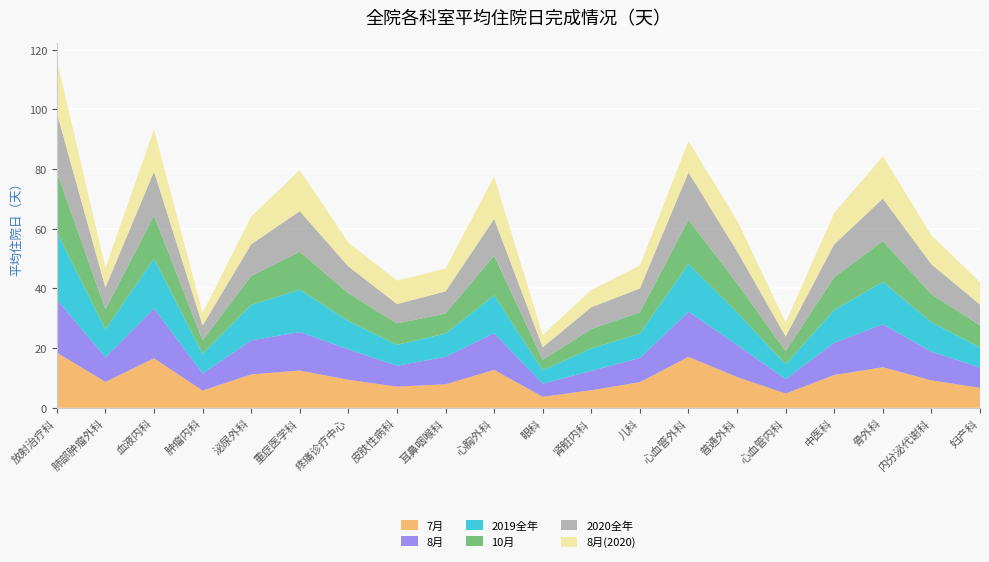

Reading right to left, list all the values displayed in this chart.

7月: 6.7	9.2	13.6	11.0	4.8	10.3	17.1	8.6	5.9	3.7	12.7	7.9	7.1	9.4	12.5	11.2	5.8	16.6	8.7	18.5
8月: 6.8	9.6	14.4	10.8	4.8	10.8	15.1	8.1	6.5	4.4	12.3	9.2	7.0	10.2	12.9	11.4	5.7	16.7	8.2	17.8
2019全年: 6.7	9.9	14.2	11.0	5.0	10.9	16.0	8.2	7.5	4.5	12.7	7.8	7.0	9.5	14.2	11.9	6.6	16.7	9.4	22.5
10月: 7.4	9.4	13.7	11.0	4.4	9.7	14.8	7.1	6.5	3.5	13.3	6.7	7.2	9.3	12.7	9.7	4.5	14.4	6.7	20.3
2020全年: 7.0	10.0	14.2	11.0	4.9	10.8	15.9	8.0	7.3	4.2	12.3	7.4	6.5	9.0	13.6	10.6	5.0	14.8	7.3	19.7
8月(2020): 7.5	9.7	14.2	10.5	4.7	10.3	10.5	7.7	5.8	4.1	14.2	7.7	7.8	8.0	13.8	9.3	4.2	14.1	6.6	17.8